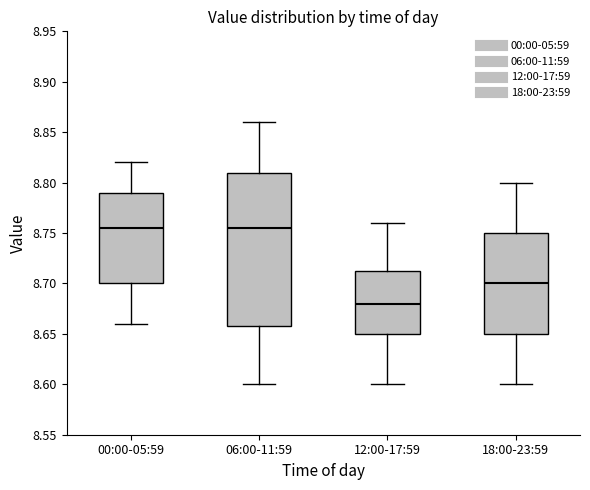

Where is the lower edge of the box for 12:00-17:59 on the y-axis? The values are not printed on the chart, so give them approximately, as read against the axis.

8.650